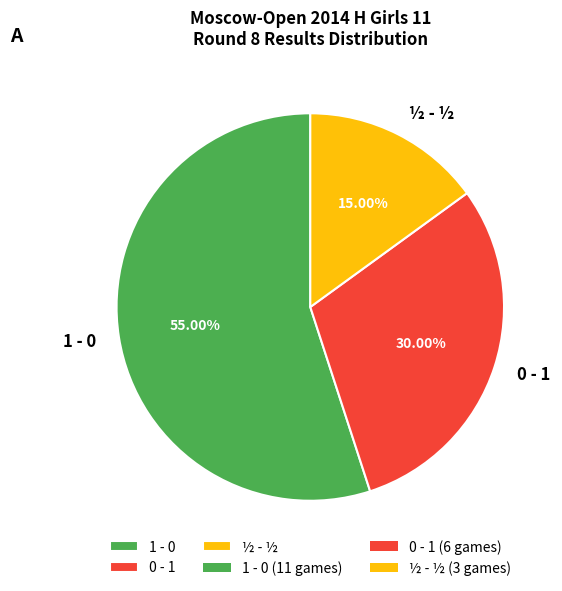

Which category has the biggest portion of the pie?

1 - 0